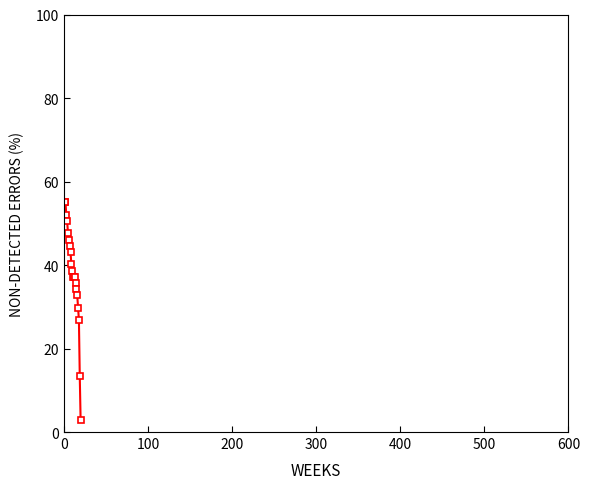

What is the value of the 7th point from the left?

44.6